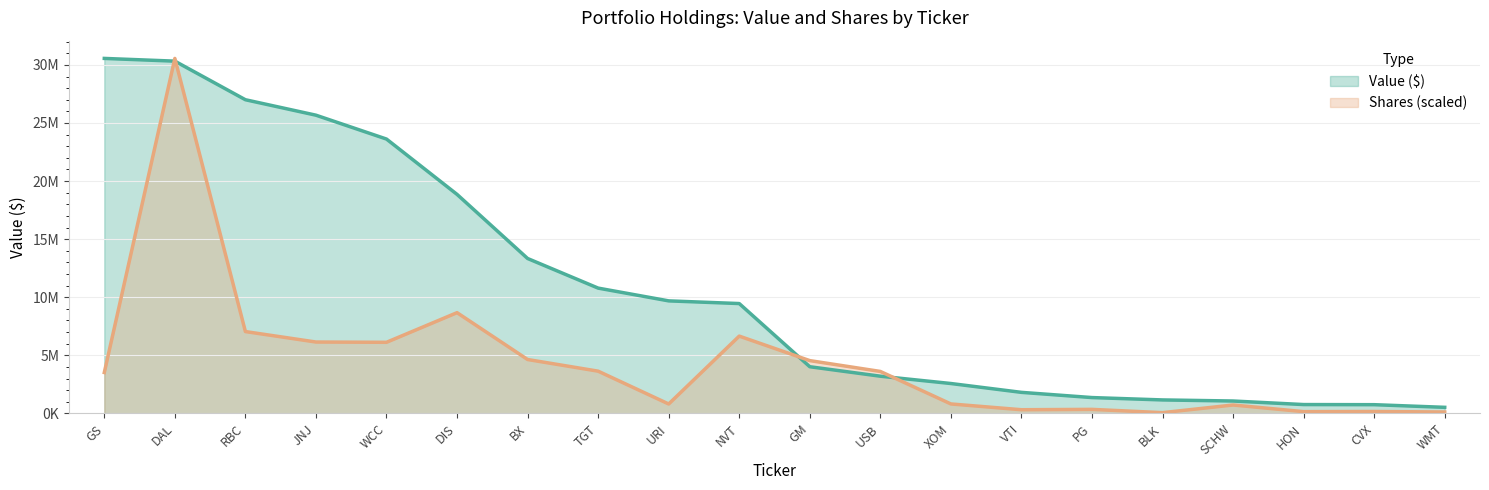

Which series has the widest spread of values?

Shares (scaled)